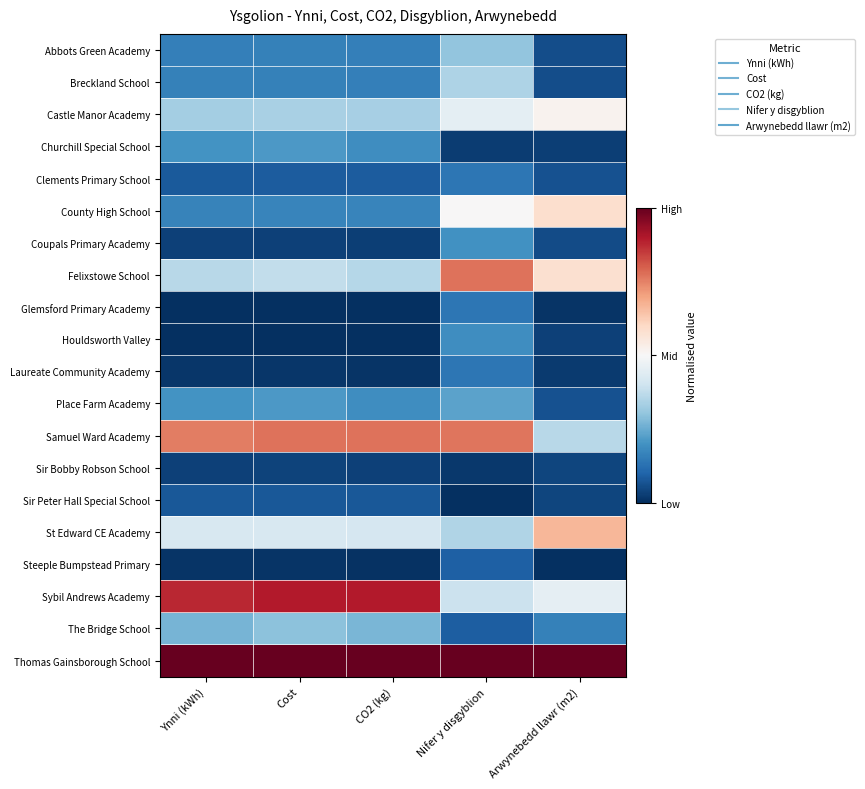

List the series in order of their peak value, highest first.

Thomas Gainsborough School, Sybil Andrews Academy, Samuel Ward Academy, Felixstowe School, St Edward CE Academy, County High School, Castle Manor Academy, Breckland School, Abbots Green Academy, The Bridge School, Place Farm Academy, Churchill Special School, Coupals Primary Academy, Houldsworth Valley, Clements Primary School, Glemsford Primary Academy, Laureate Community Academy, Steeple Bumpstead Primary, Sir Peter Hall Special School, Sir Bobby Robson School